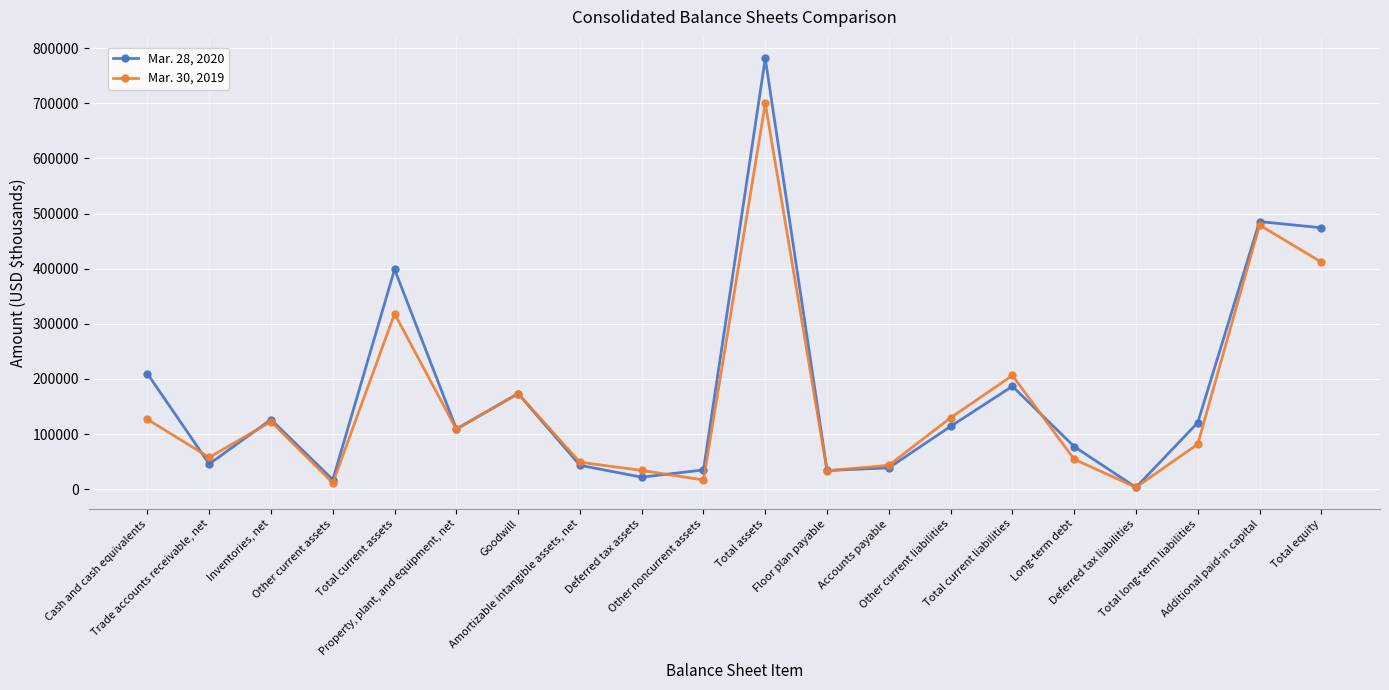

Which series has the largest total across all categories?

Mar. 28, 2020